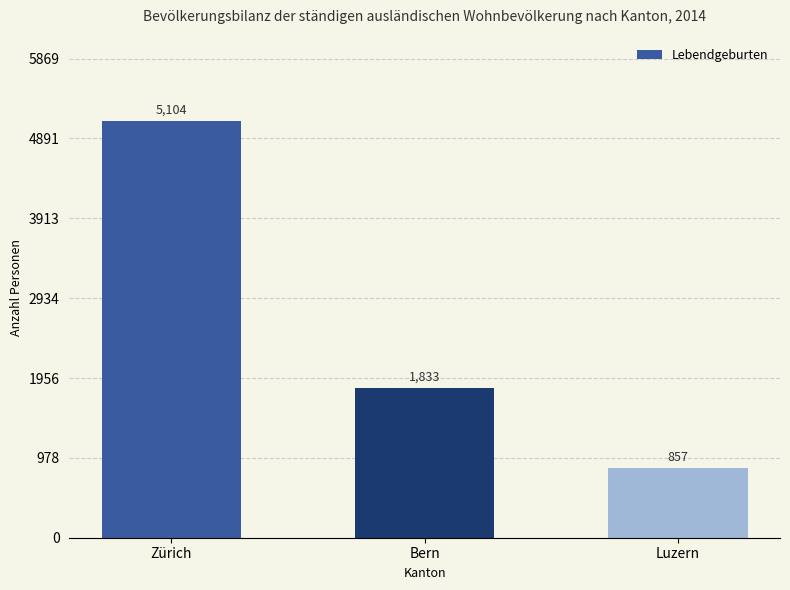

Reading left to right, list all the values displayed in this chart.

Zürich=5104	Bern=1833	Luzern=857